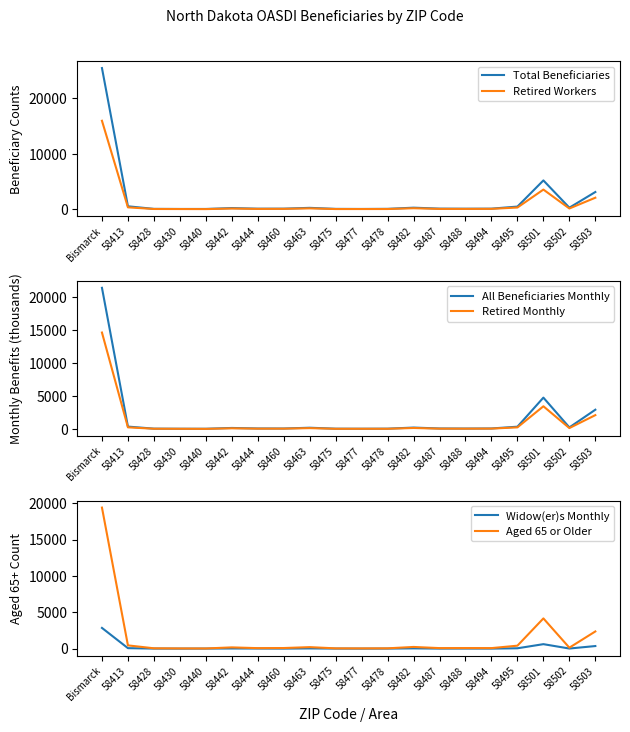

Reading right to left, list all the values displayed in this chart.

Total Beneficiaries: 58503=3100	58502=270	58501=5195	58495=470	58494=95	58488=85	58487=100	58482=270	58478=60	58477=40	58475=55	58463=240	58460=95	58444=90	58442=200	58440=40	58430=40	58428=55	58413=520	Bismarck=25495
Retired Workers: 58503=2070	58502=125	58501=3540	58495=300	58494=60	58488=50	58487=50	58482=170	58478=30	58477=25	58475=25	58463=145	58460=60	58444=50	58442=115	58440=15	58430=25	58428=35	58413=330	Bismarck=15970
All Beneficiaries Monthly: 58503=2911	58502=228	58501=4744	58495=337	58494=68	58488=56	58487=67	58482=204	58478=39	58477=28	58475=35	58463=181	58460=62	58444=68	58442=146	58440=24	58430=27	58428=41	58413=352	Bismarck=21392
Retired Monthly: 58503=2091	58502=128	58501=3432	58495=236	58494=49	58488=37	58487=40	58482=141	58478=21	58477=21	58475=19	58463=120	58460=43	58444=40	58442=94	58440=8	58430=18	58428=28	58413=239	Bismarck=14610
Widow(er)s Monthly: 58503=359	58502=18	58501=619	58495=52	58494=9	58488=13	58487=8	58482=39	58478=9	58477=3	58475=9	58463=32	58460=8	58444=16	58442=24	58440=11	58430=5	58428=9	58413=69	Bismarck=2856
Aged 65 or Older: 58503=2370	58502=135	58501=4165	58495=410	58494=75	58488=80	58487=75	58482=235	58478=45	58477=35	58475=40	58463=210	58460=85	58444=70	58442=175	58440=25	58430=30	58428=50	58413=450	Bismarck=19425